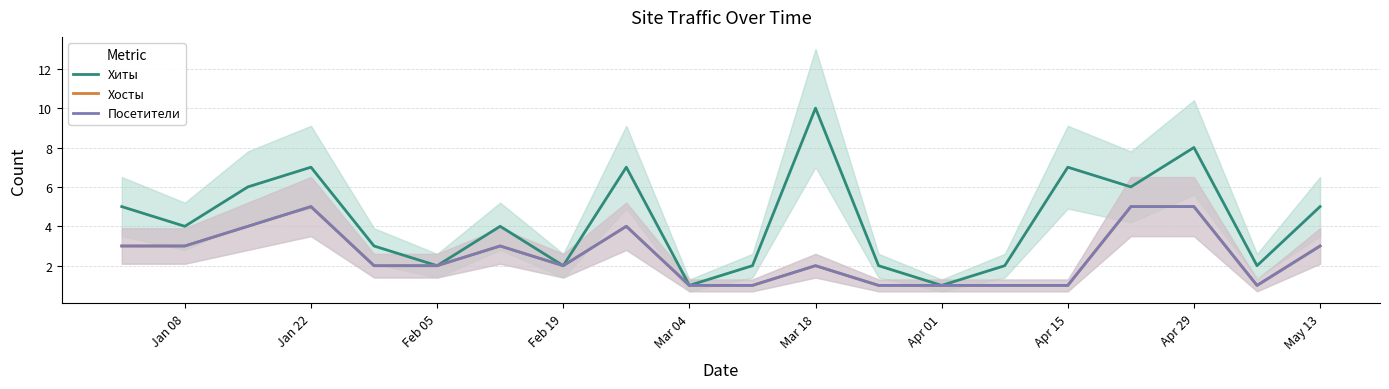

At which category does Хосты reach its first local valley?

Feb 19